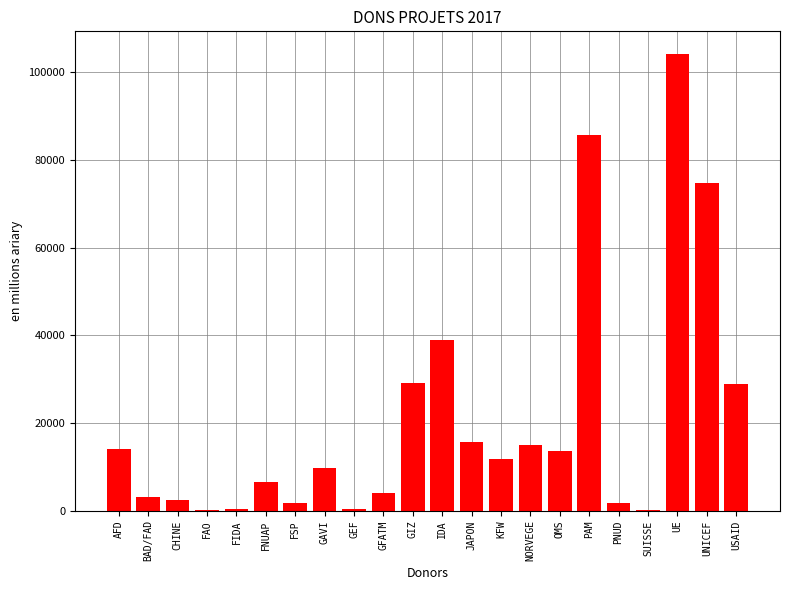

Which label corresponds to the largest value in the chart?

UE